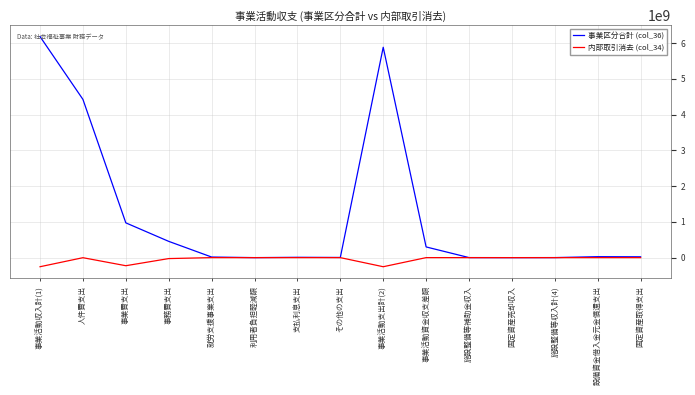

What is the average value of the 事業区分合計 (col_36) series?

1219393474